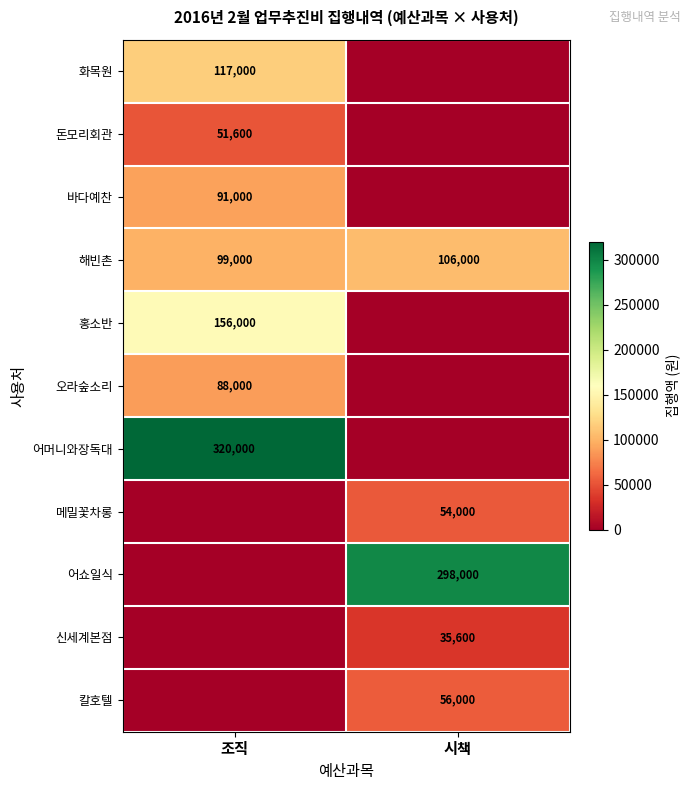

What is the lowest value of the 해빈촌 series?

99000